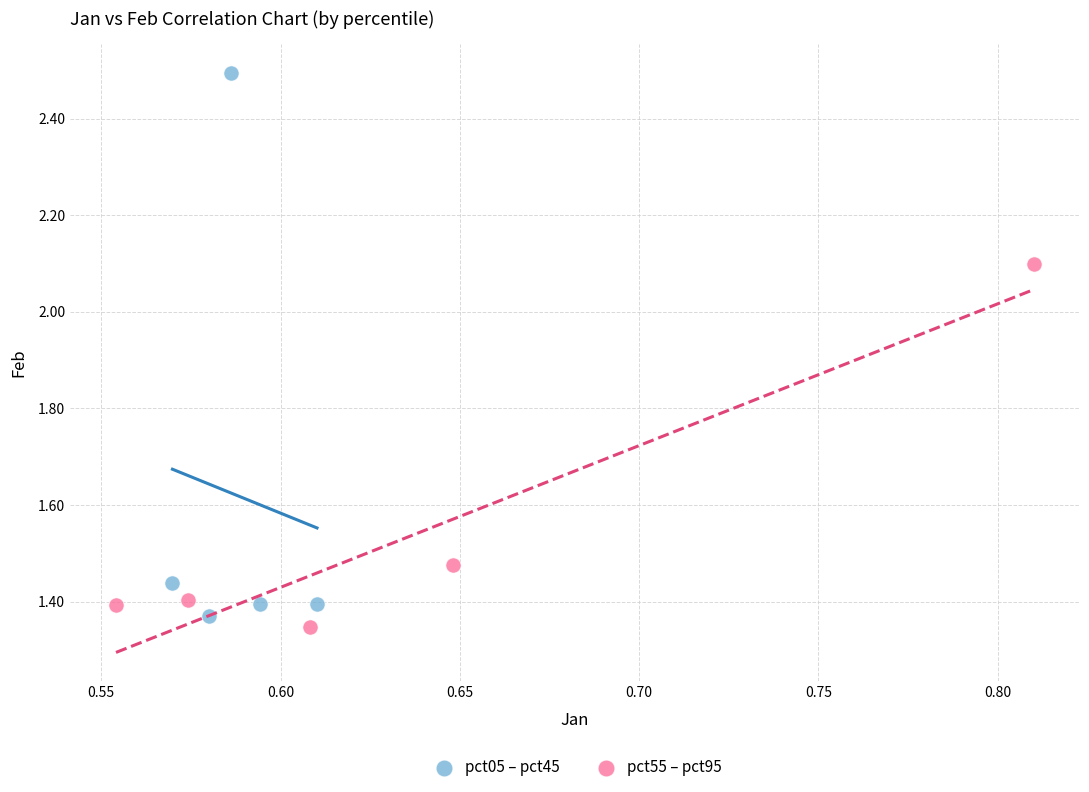

What are all the series names shown in the legend?

pct05 – pct45, pct55 – pct95